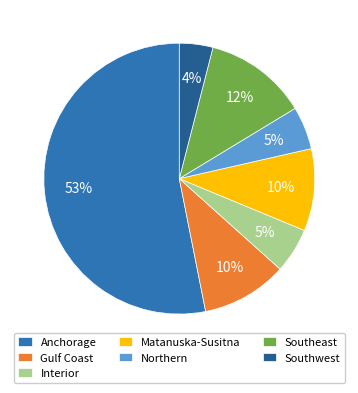

To the nearest percent, what portion does Southeast represent?

12%